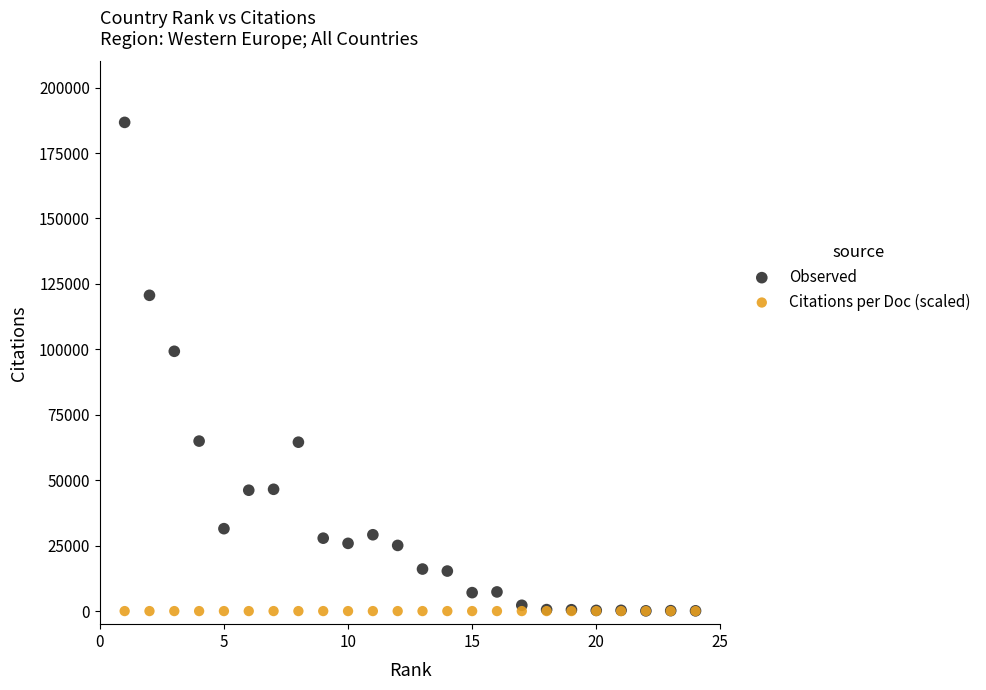

In the Observed series, what Y value is closest to 93406?

99261.0